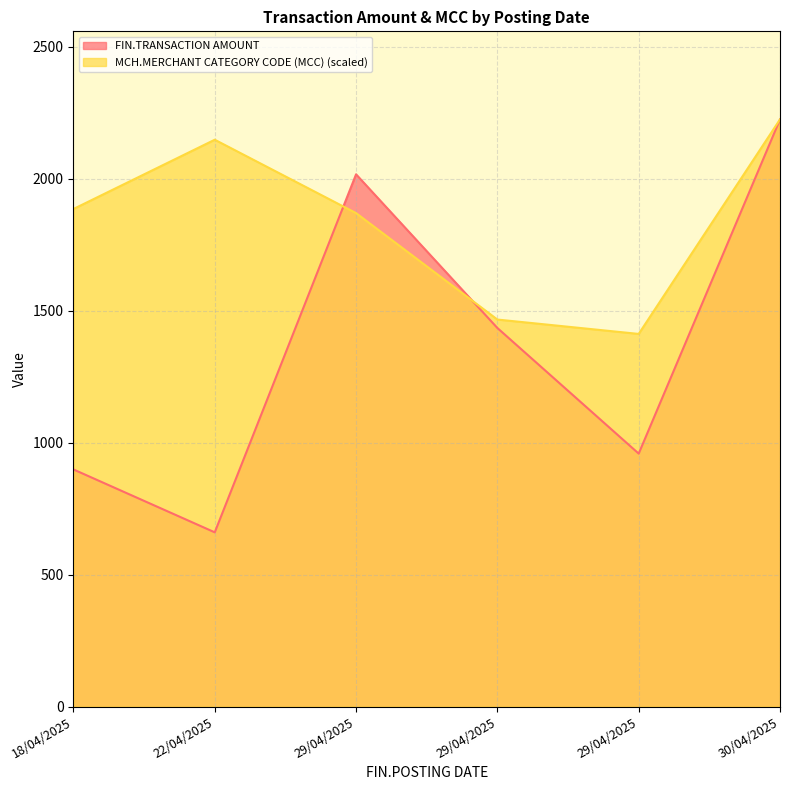

What is the minimum value for MCH.MERCHANT CATEGORY CODE (MCC)?

1411.5